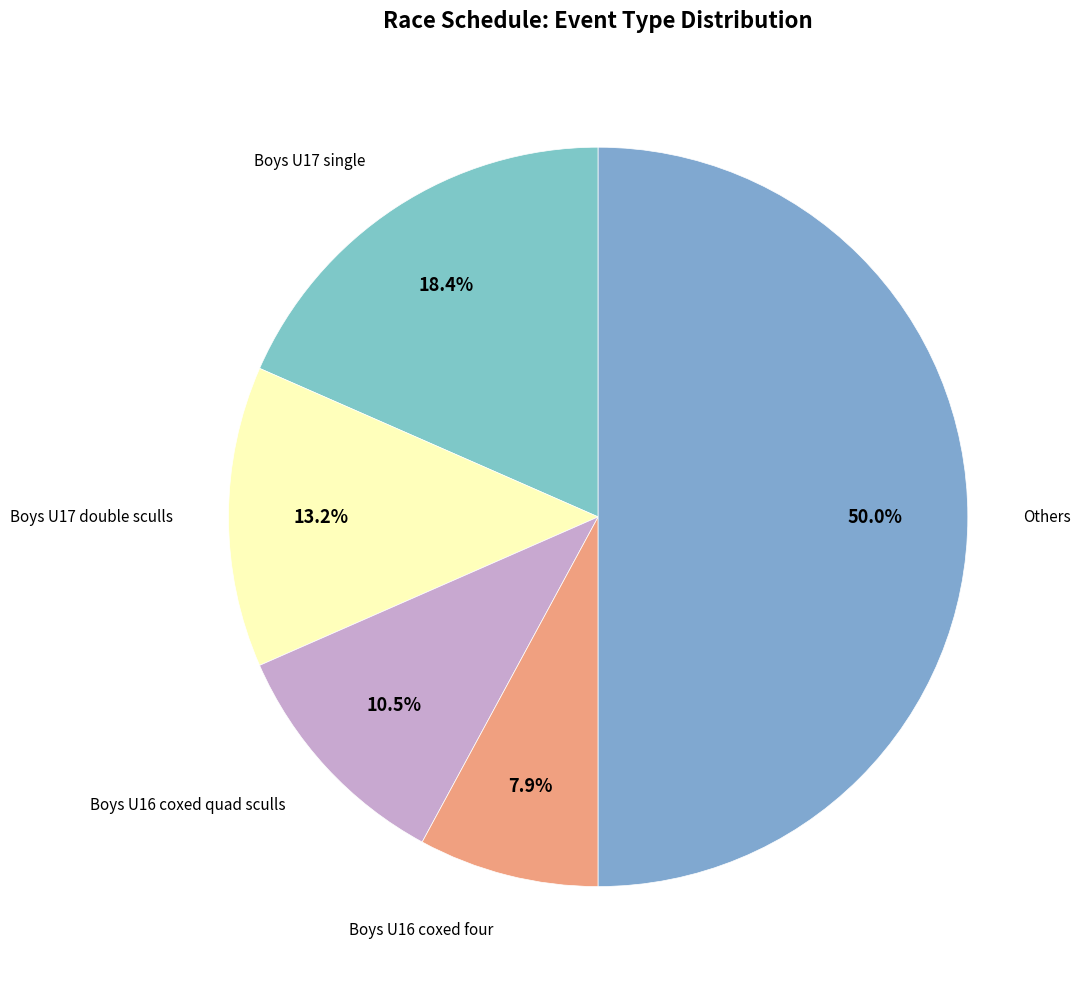

Count the number of slices in the pie.

5